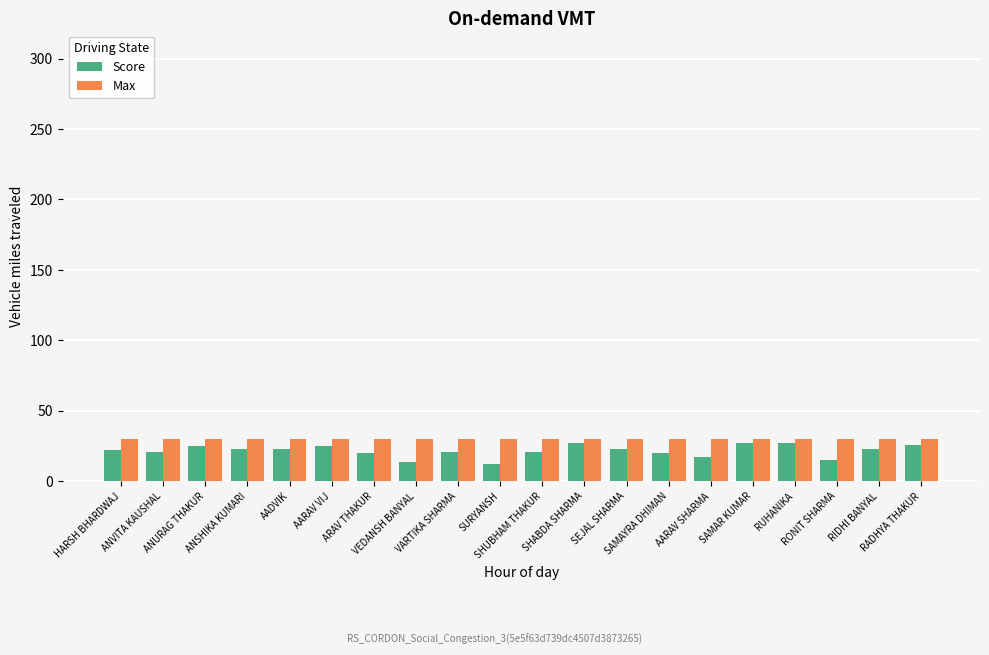

What is the highest value of the Max series?

30